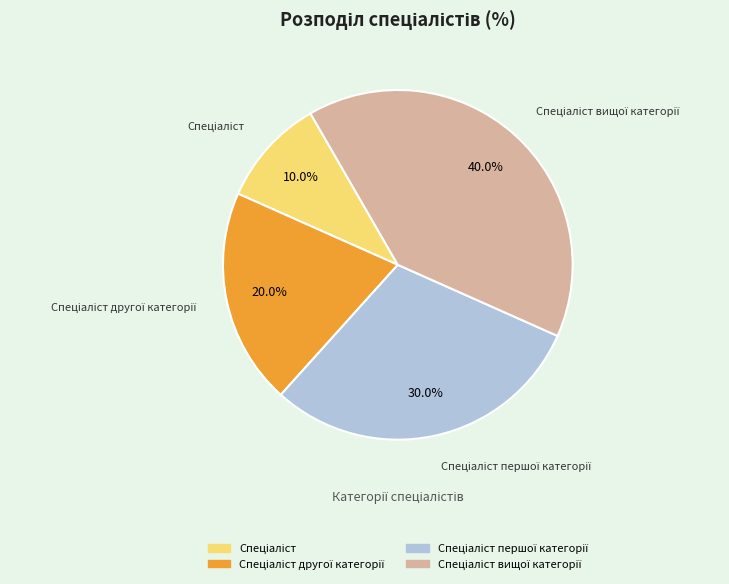

How many segments does this pie chart have?

4